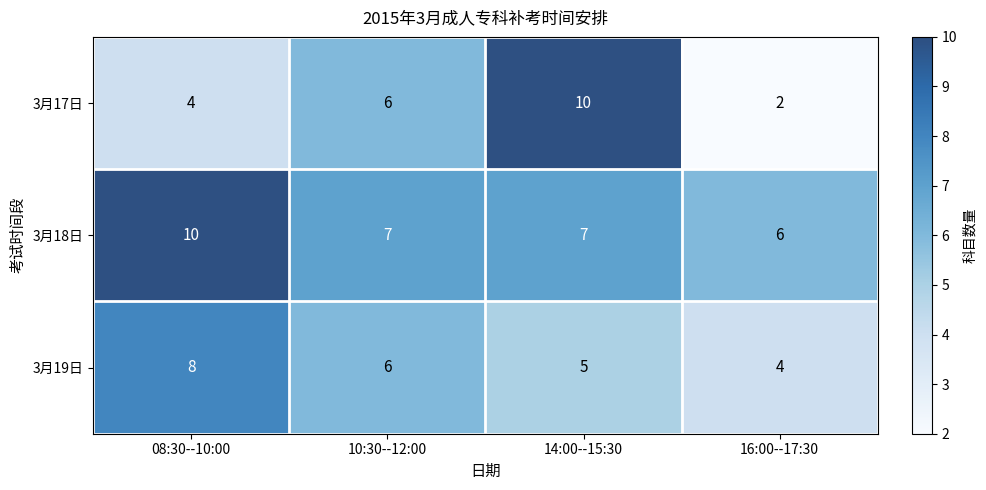

Which series has the widest spread of values?

3月17日